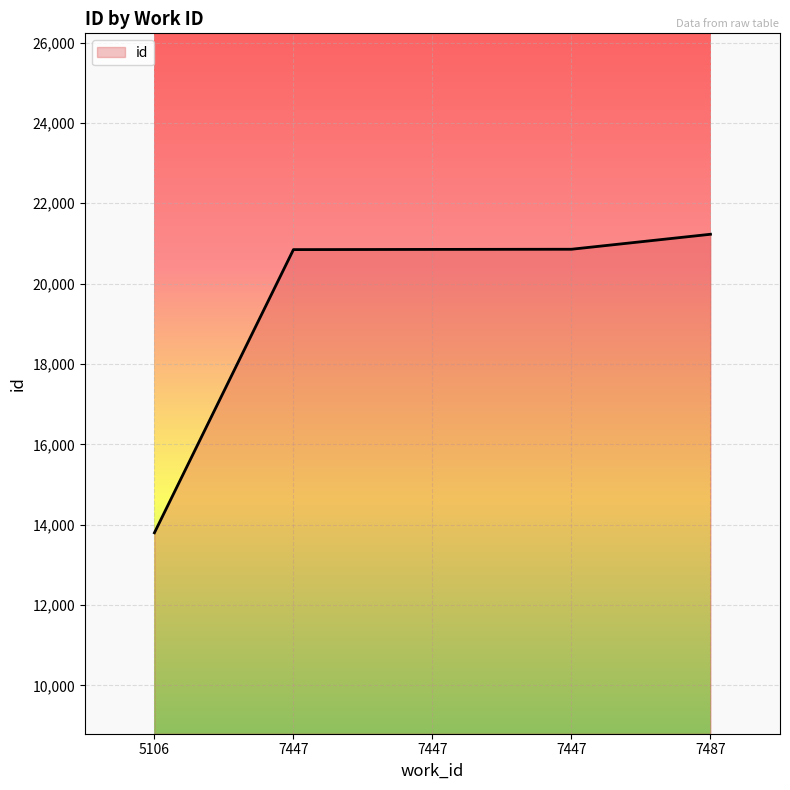

What is the ratio of the value at 5106 to the value at 7447?

0.7